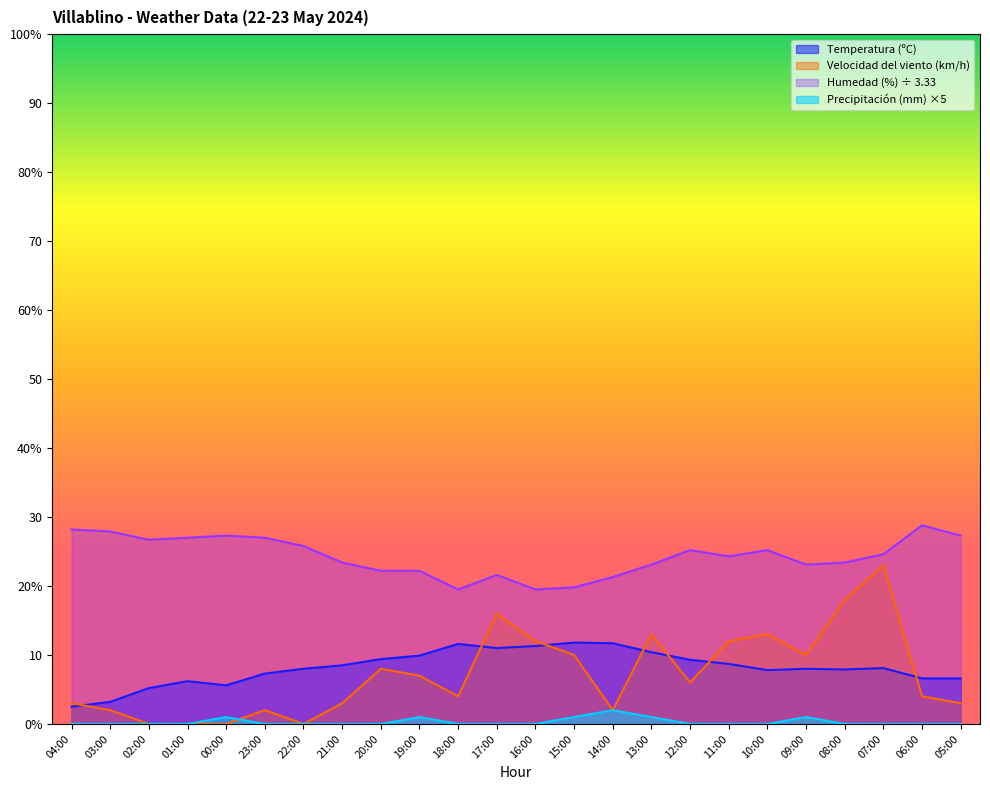

Between which two adjacent categories do Temperatura (ºC) and Velocidad del viento (km/h) first intersect?

04:00 and 03:00